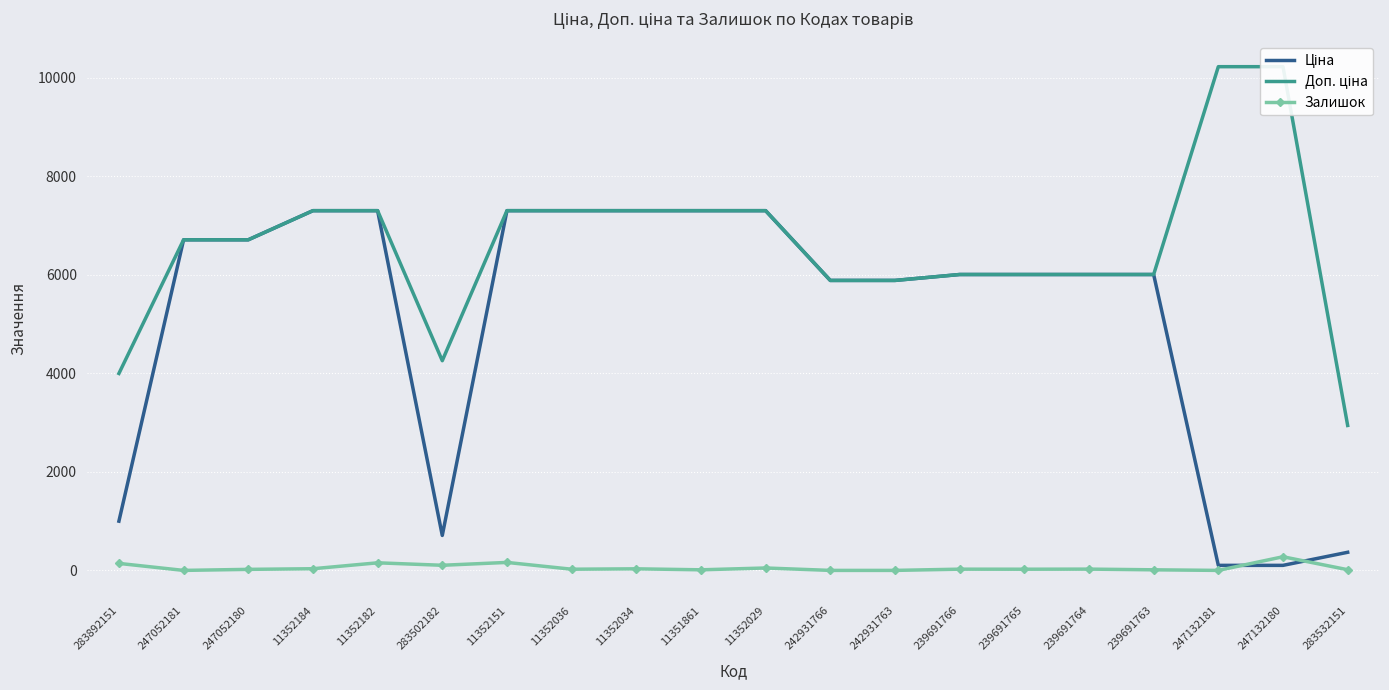

True or false: Ціна and Доп. ціна cross at least once.

False